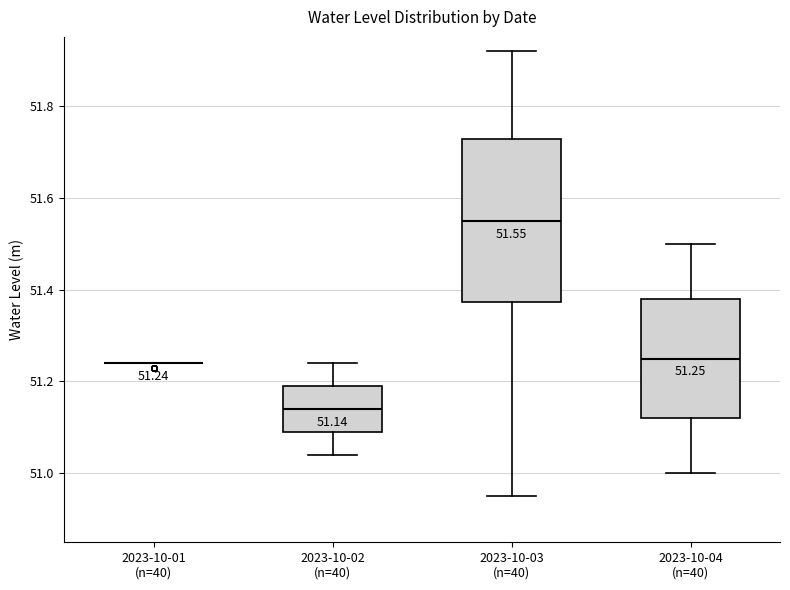

Comparing the boxes themselves (not the whiskers), which one is the tallest?

2023-10-03 (n=40)